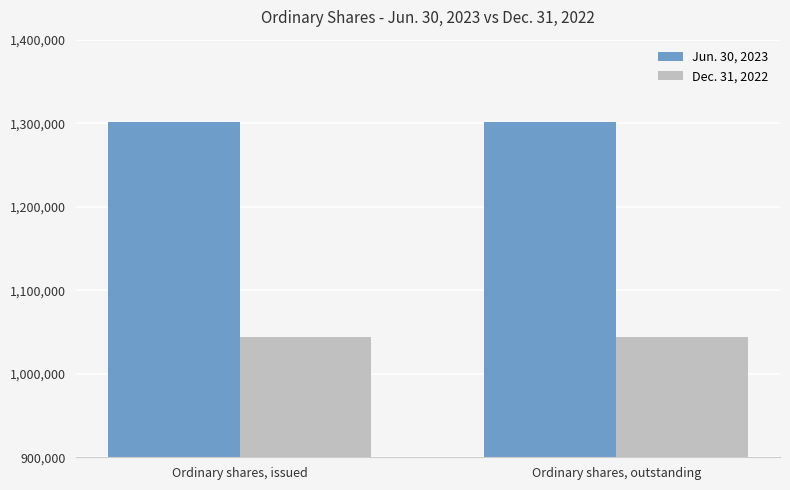

What is the difference between the highest and lowest values at Ordinary shares, issued?

257620